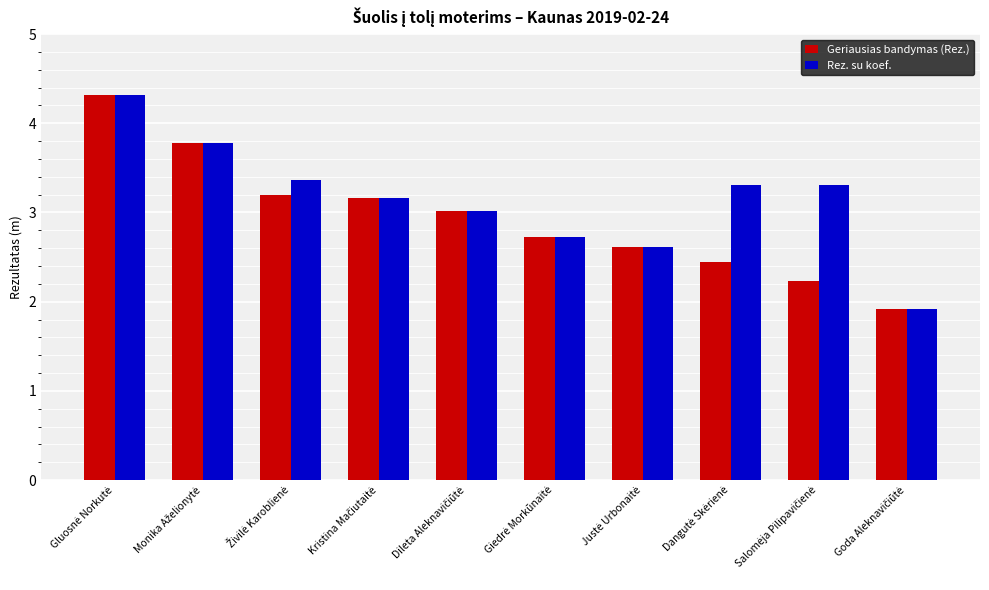

Reading left to right, transcribe all the data shown in this chart.

Geriausias bandymas (Rez.): 4.3	3.8	3.2	3.2	3.0	2.7	2.6	2.5	2.2	1.9
Rez. su koef.: 4.3	3.8	3.4	3.2	3.0	2.7	2.6	3.3	3.3	1.9